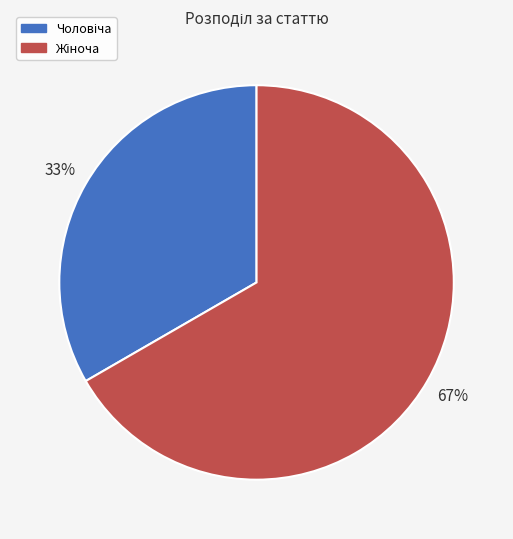

To the nearest percent, what is the average slice percentage?

50%